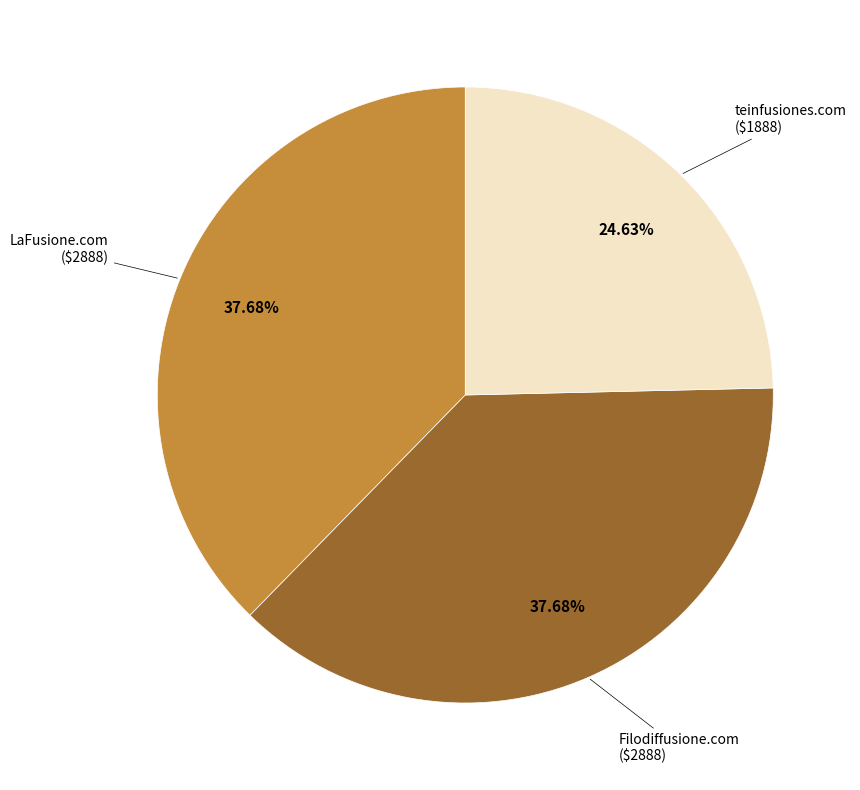

Does any single category account for the majority?

No